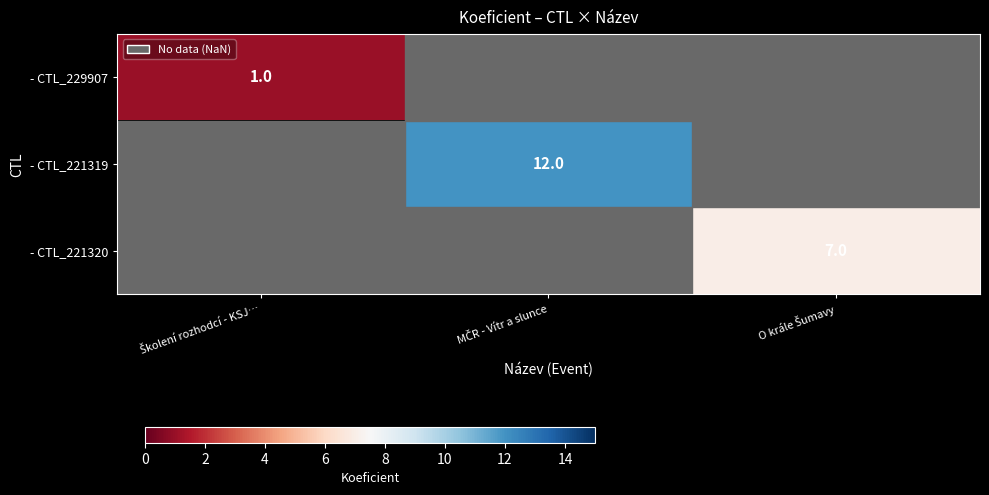

How many data points does each series have?

3